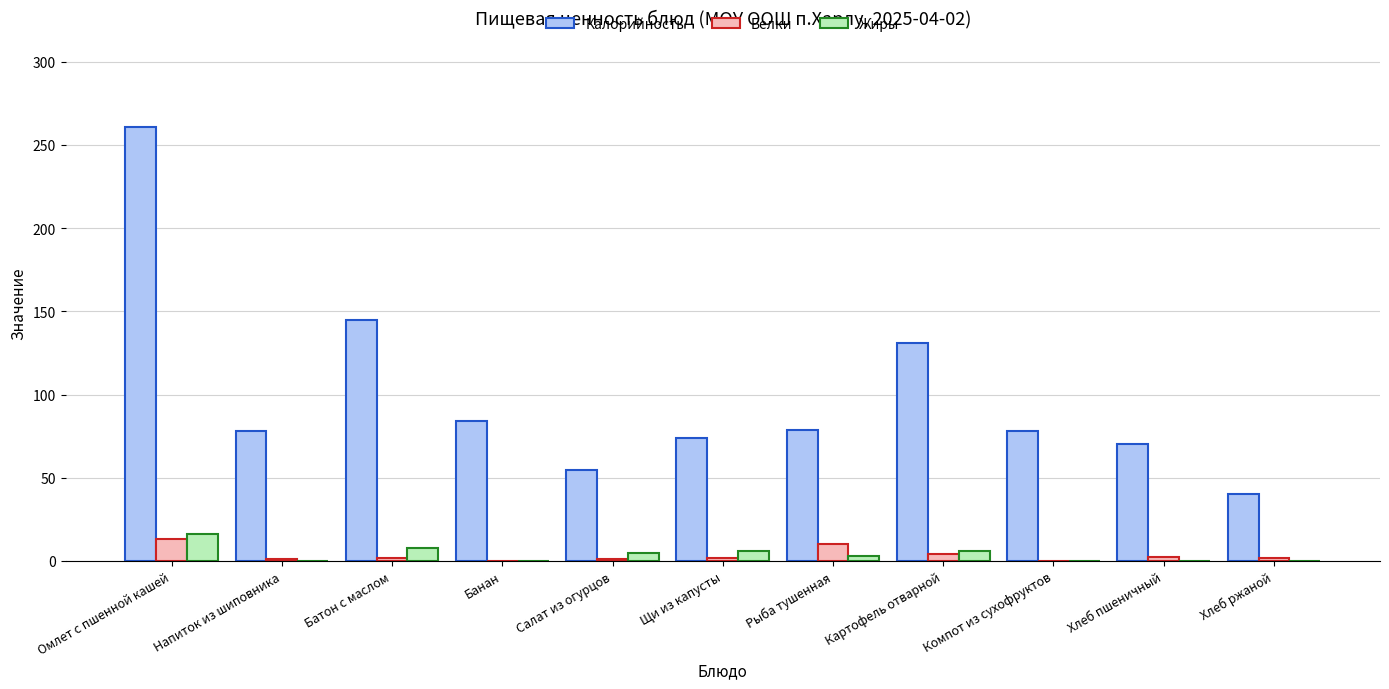

Between Хлеб пшеничный and Хлеб ржаной, which series saw the biggest shift?

Калорийность